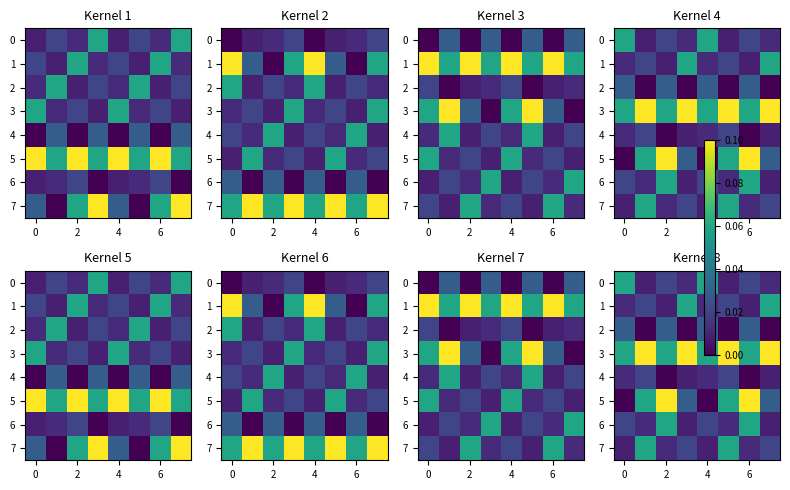

The 5 series shows 0.1 at 2. True or false?

True